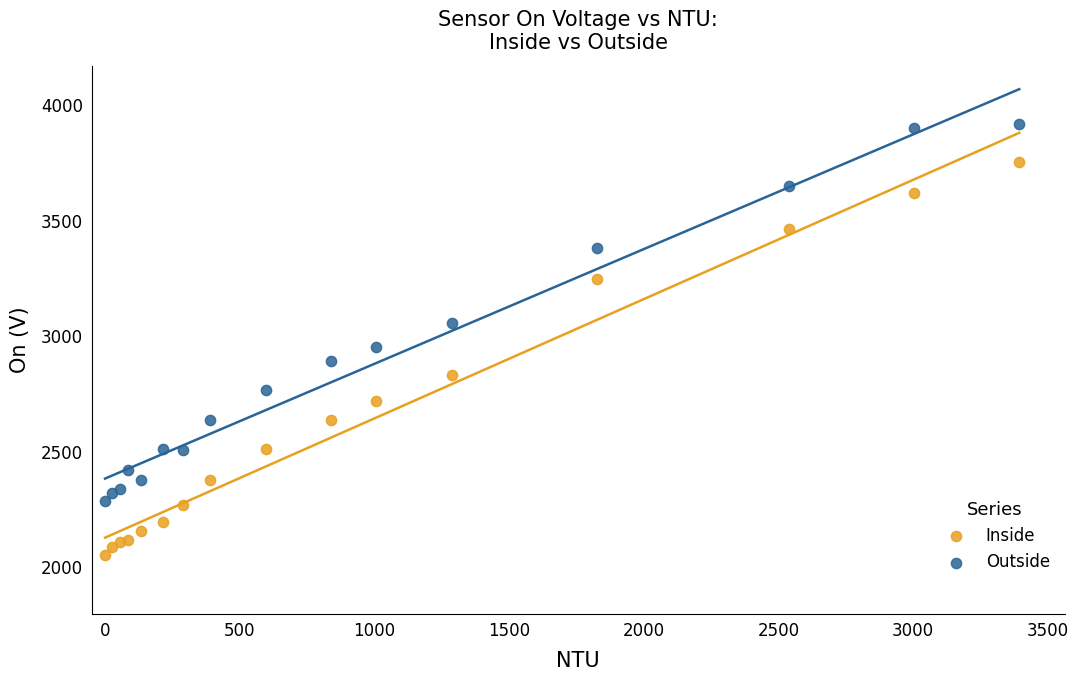

Which series reaches the minimum Y coordinate?

Inside